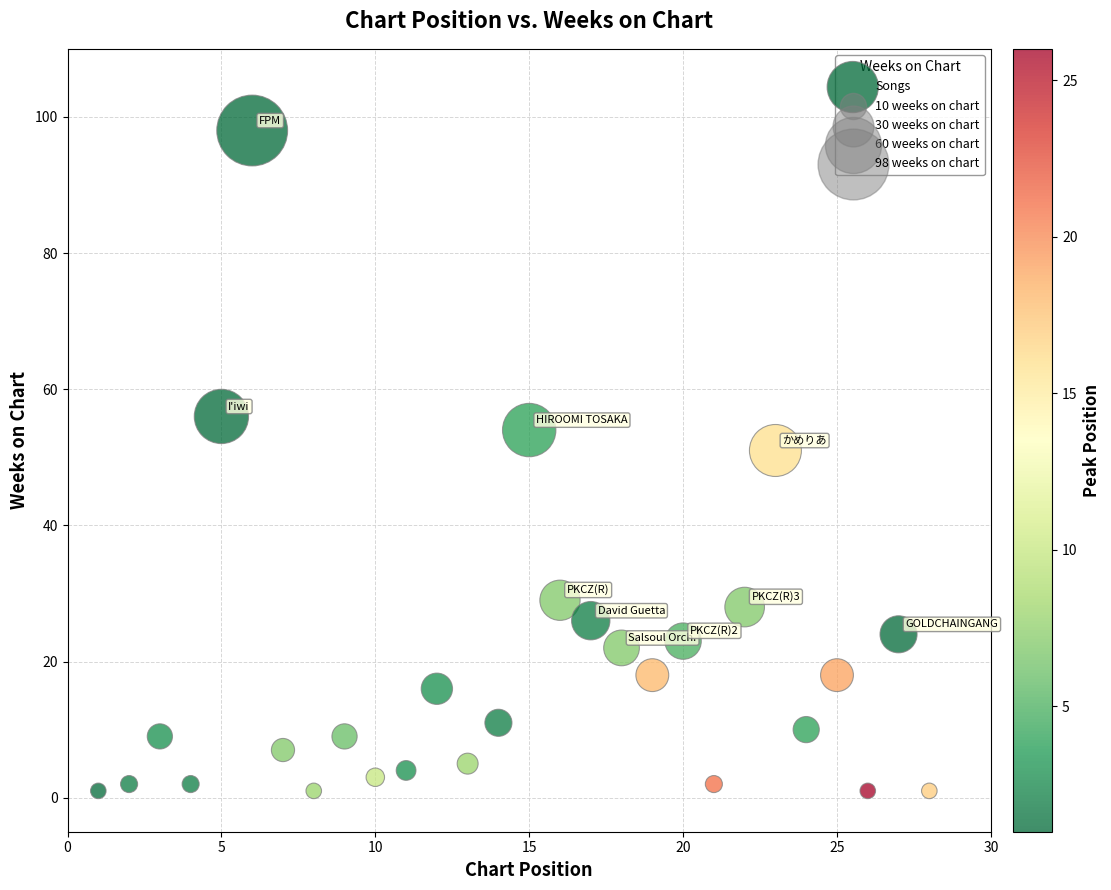

What Y value in the scatter plot is closest to 49?

51